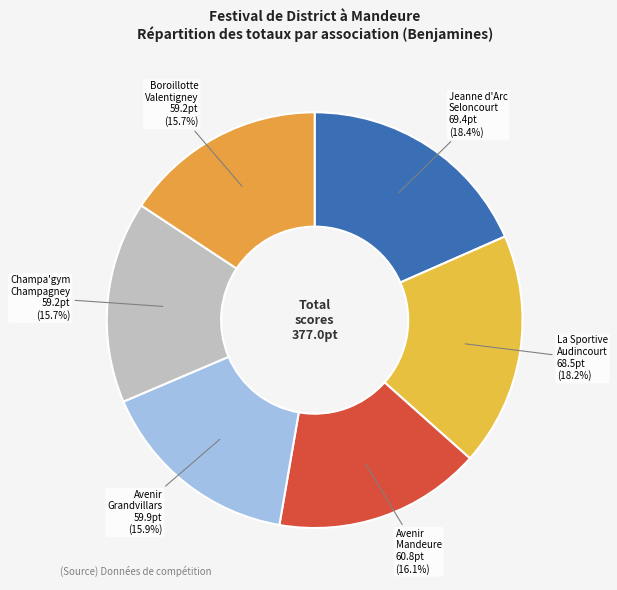

Does any single category account for the majority?

No